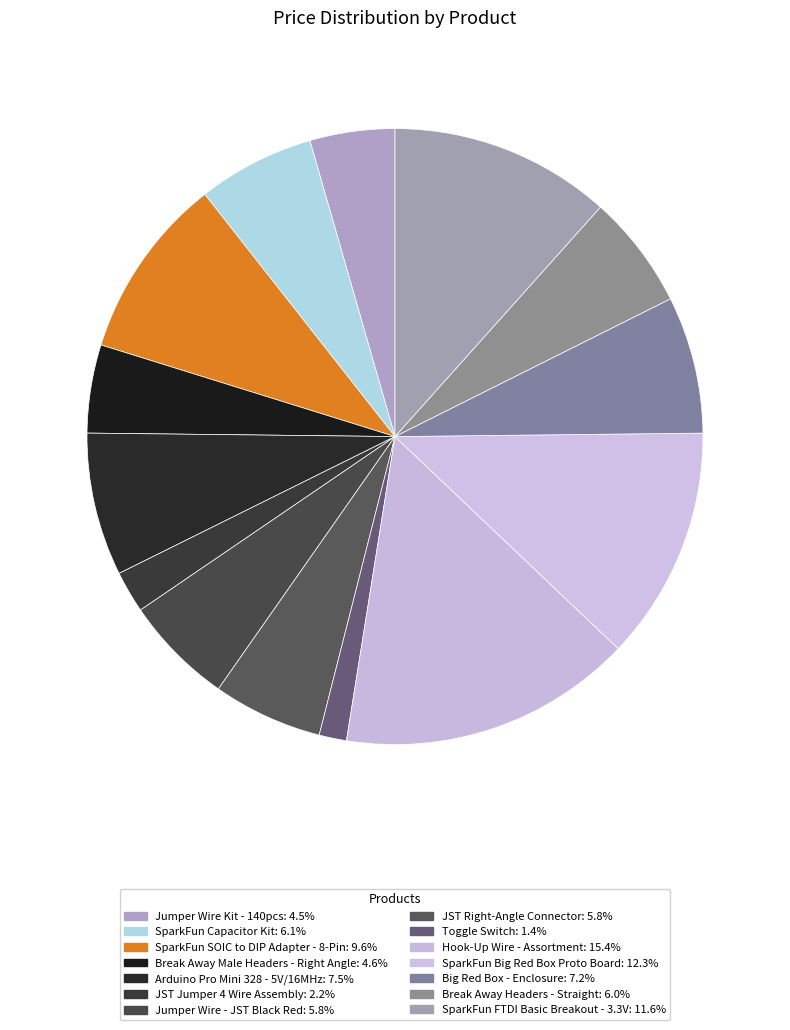

What portion of the pie excludes Toggle Switch?

98.6%